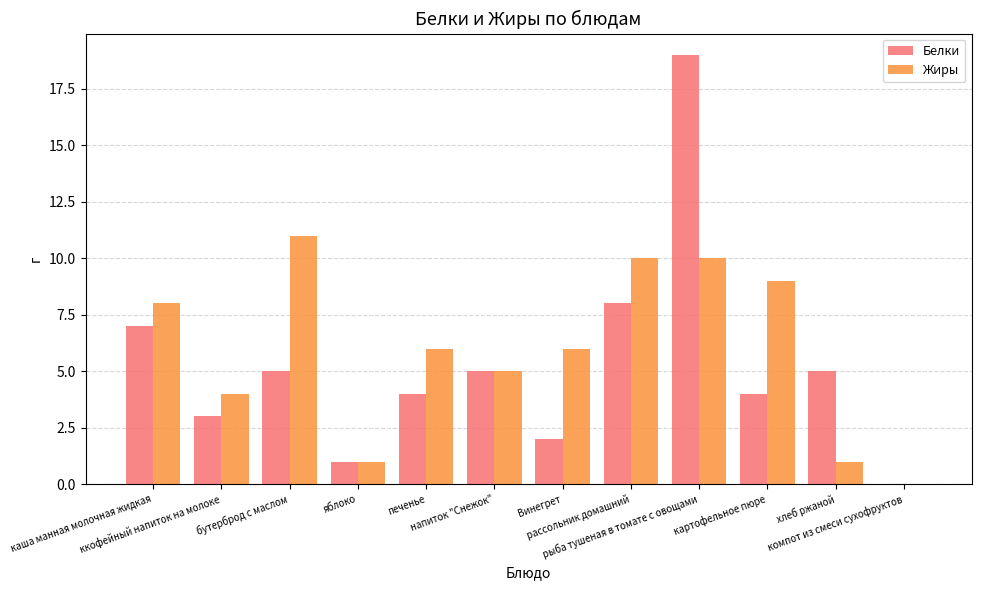

Does the chart contain stacked bars?

No